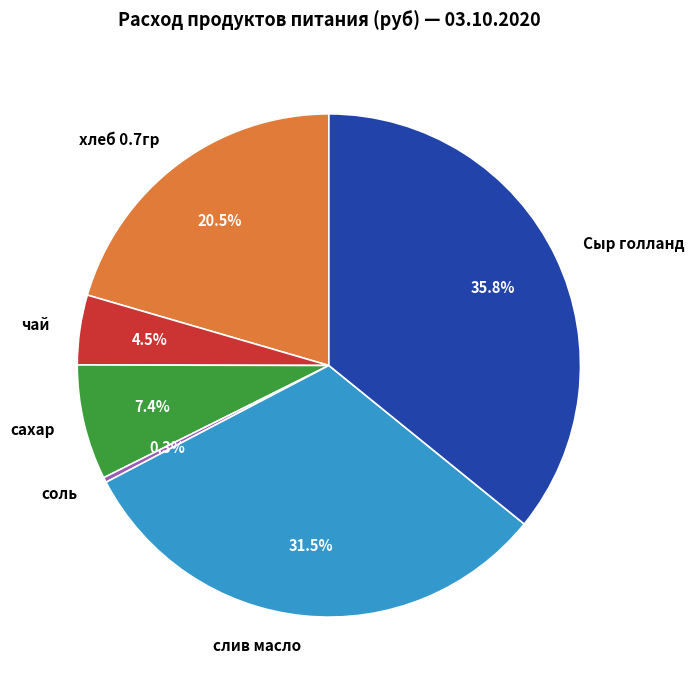

Which category has the biggest portion of the pie?

Сыр голланд